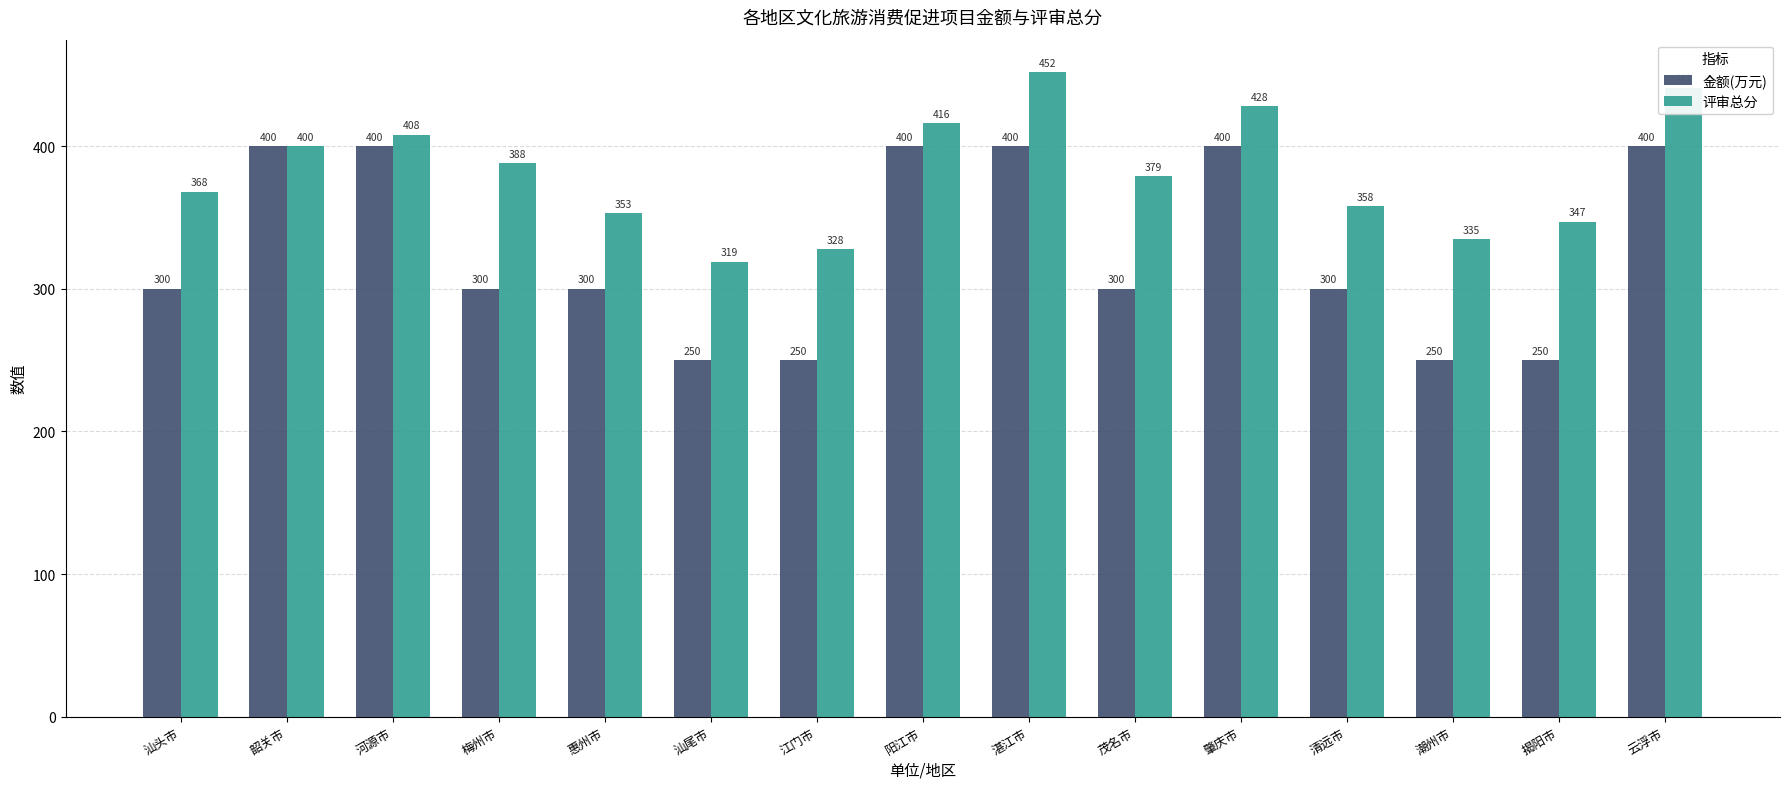

The 金额(万元) series shows 396 at 潮州市. True or false?

False